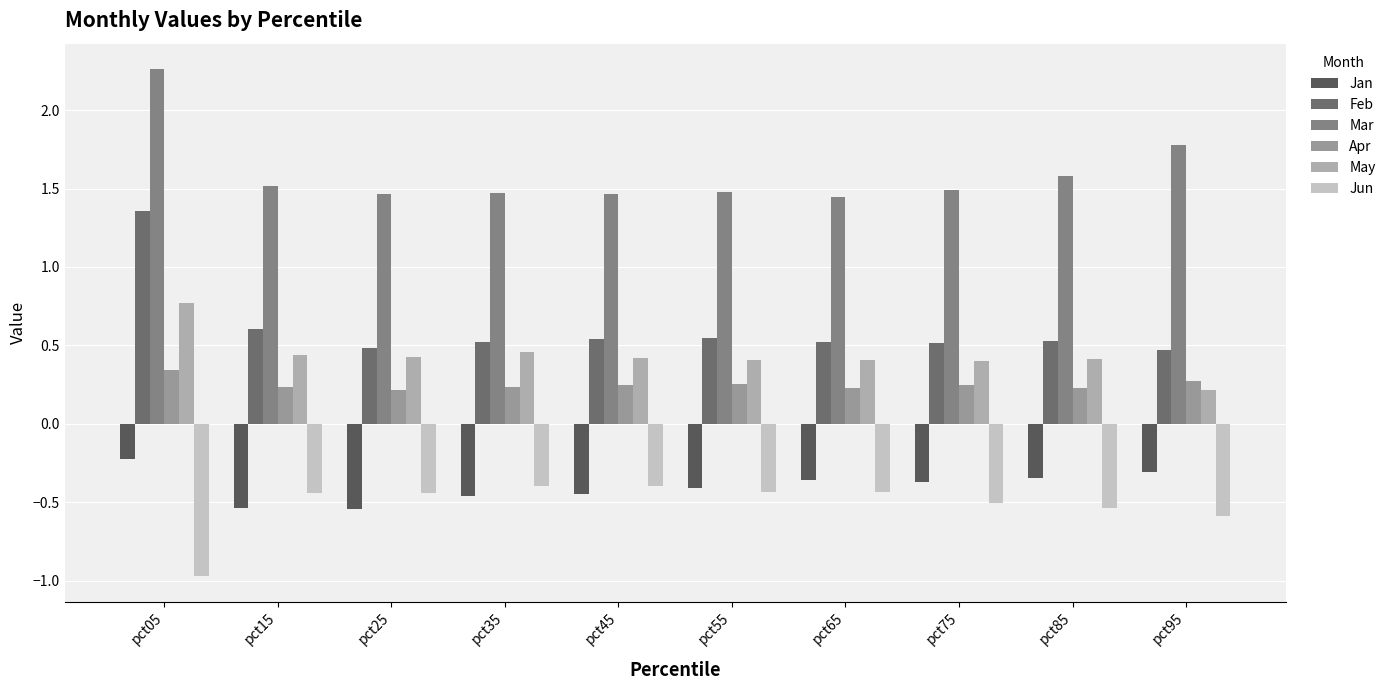

What is the average value of the Mar series?

1.6